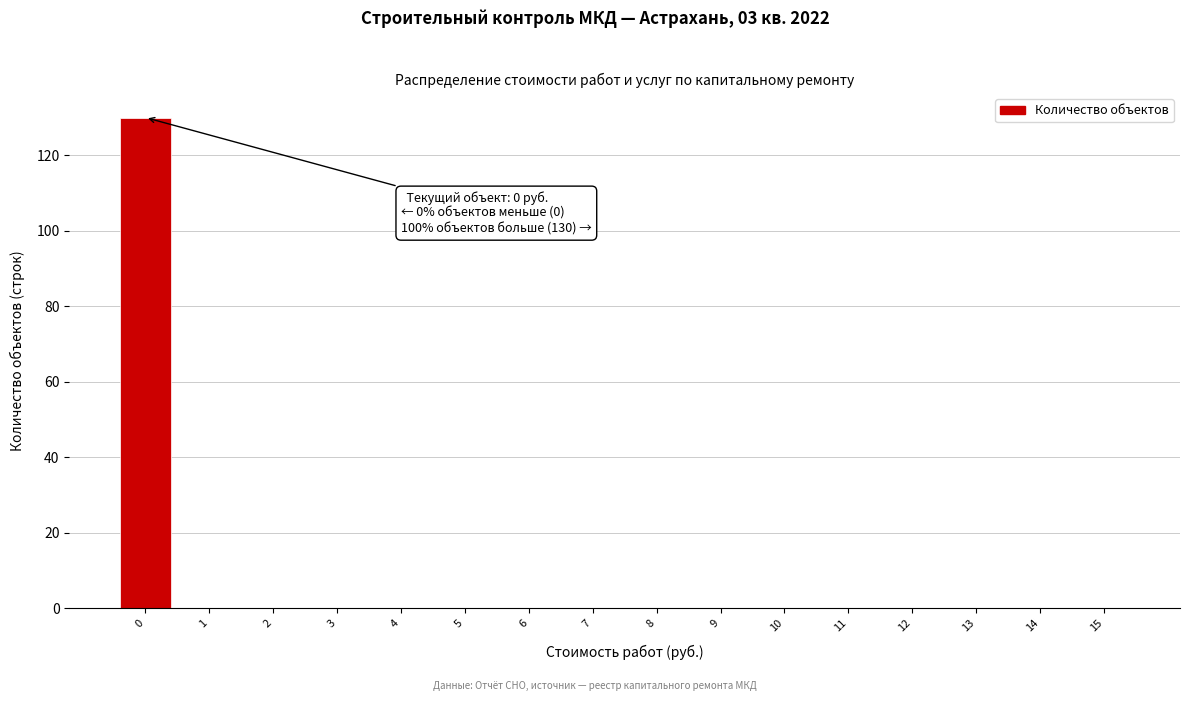

Reading left to right, list all the values displayed in this chart.

0=130	1=0	2=0	3=0	4=0	5=0	6=0	7=0	8=0	9=0	10=0	11=0	12=0	13=0	14=0	15=0